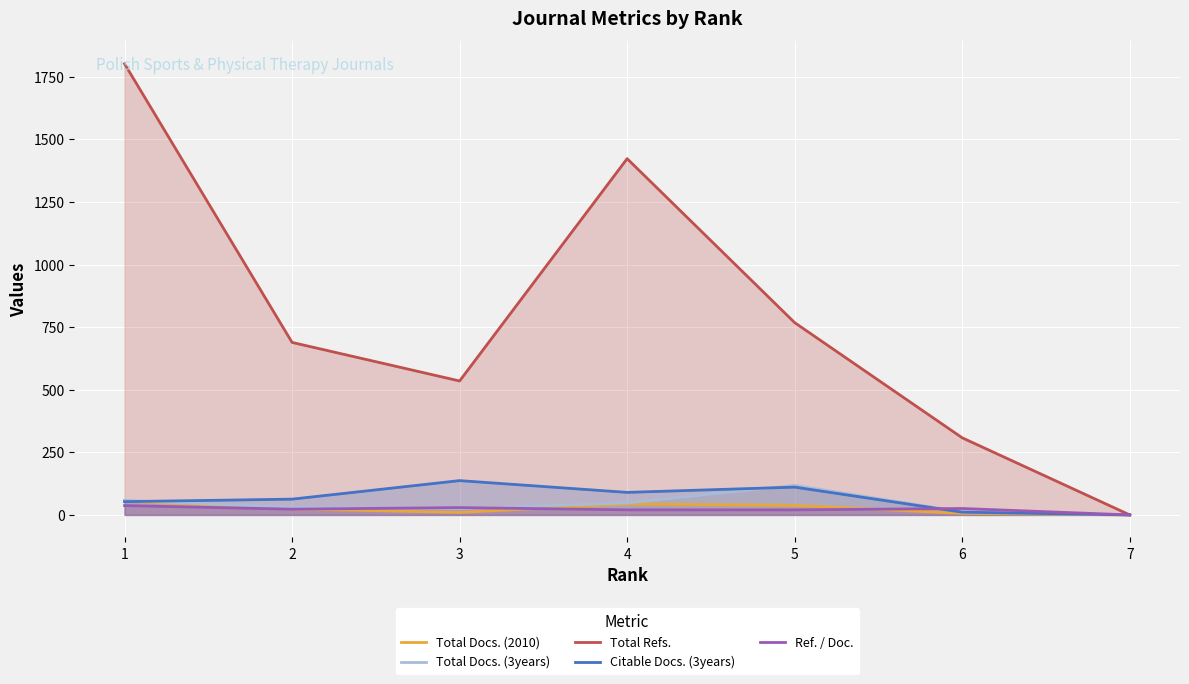

How many intersections are there between Total Docs. (2010) and Citable Docs. (3years)?

1